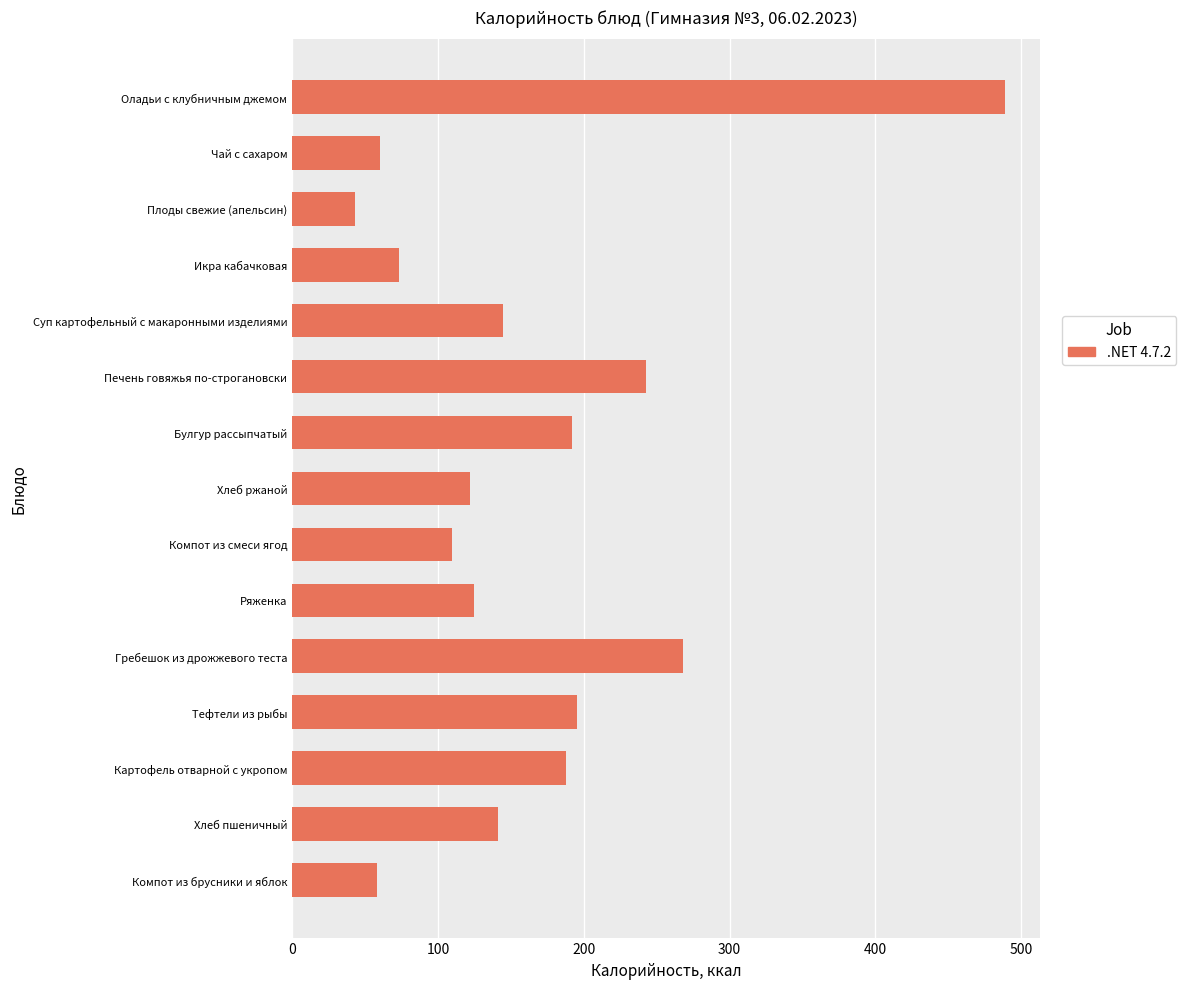

What is the ratio of the value at Булгур рассыпчатый to the value at Компот из смеси ягод?

1.7